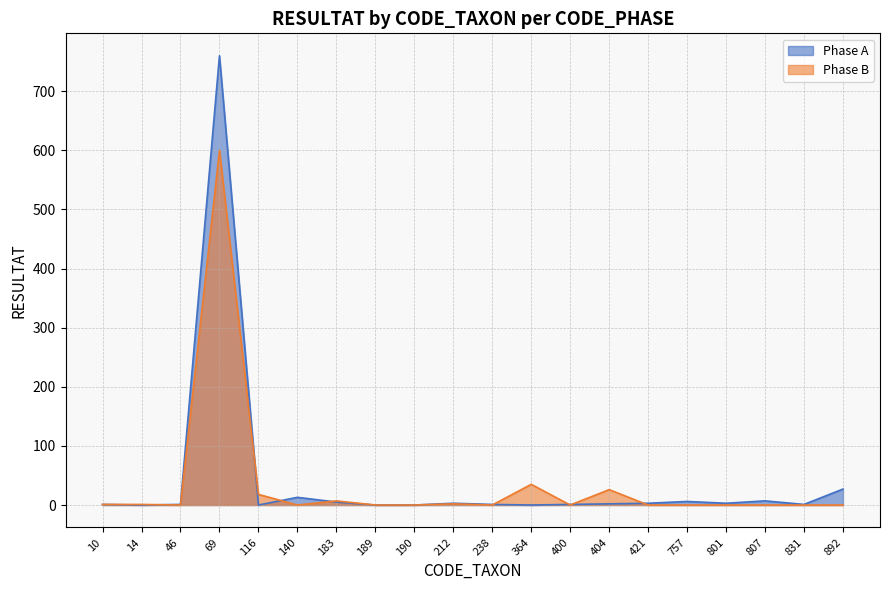

In Phase A, how many points are higher than both neighbors (excluding endpoints)?

5